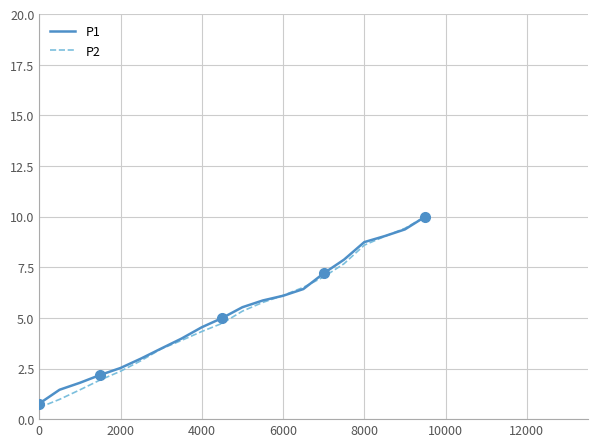

How many times do P1 and P2 cross each other?

3